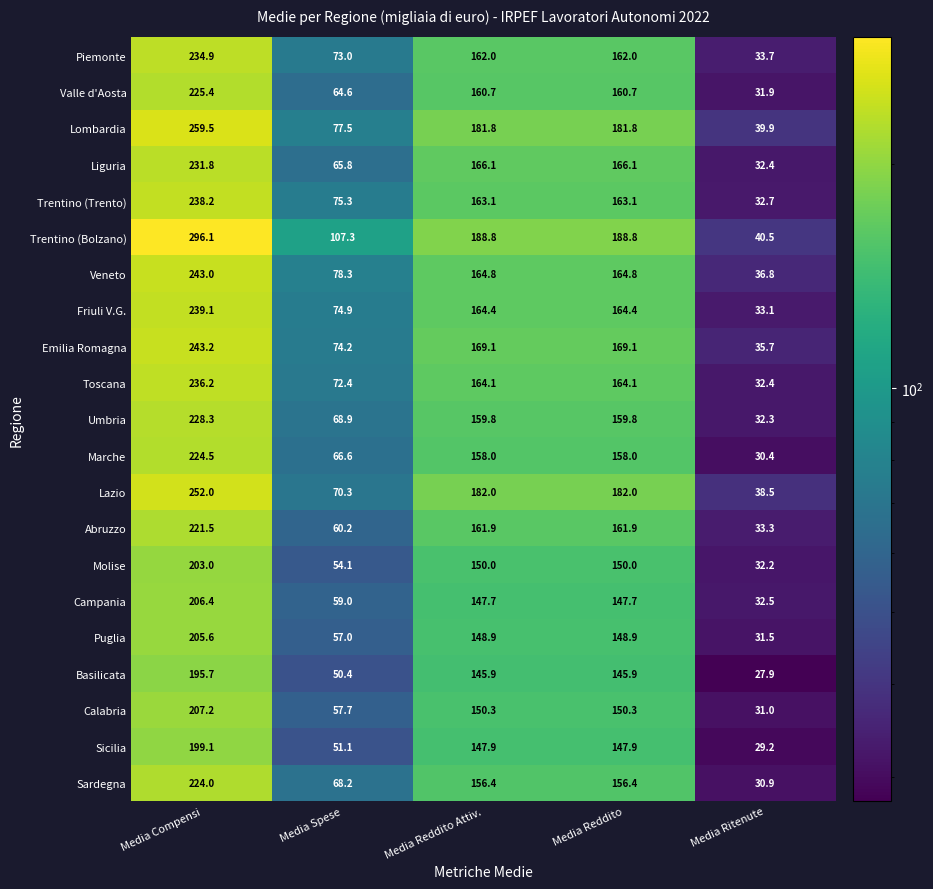

How many values in the Valle d'Aosta series are below 160?

2